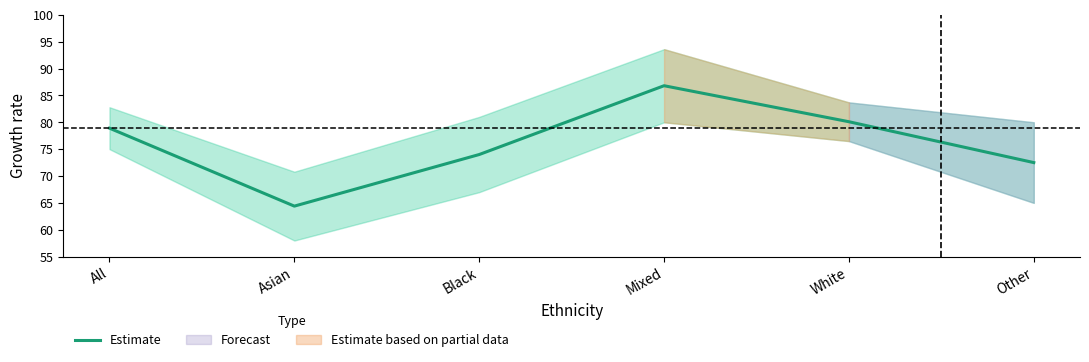

Reading left to right, extract all data points from this chart.

All=78.9	Asian=64.4	Black=74.0	Mixed=86.8	White=80.1	Other=72.5